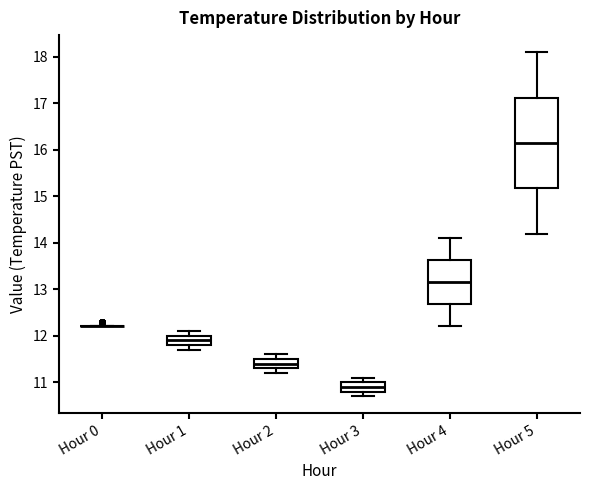

Reading left to right, transcribe this box plot: for each box, give where its median line is, the range the box spans, and where its two whiskers end, as read against the y-axis. The values are not printed on the chart, so give them approximately, as read against the axis.

Hour 0: box collapsed to a line at 12.2, whiskers 12.2 to 12.2
Hour 1: median 11.9, box 11.8 to 12.0, whiskers 11.7 to 12.1
Hour 2: median 11.4, box 11.3 to 11.5, whiskers 11.2 to 11.6
Hour 3: median 10.9, box 10.8 to 11.0, whiskers 10.7 to 11.1
Hour 4: median 13.2, box 12.7 to 13.6, whiskers 12.2 to 14.1
Hour 5: median 16.2, box 15.2 to 17.1, whiskers 14.2 to 18.1